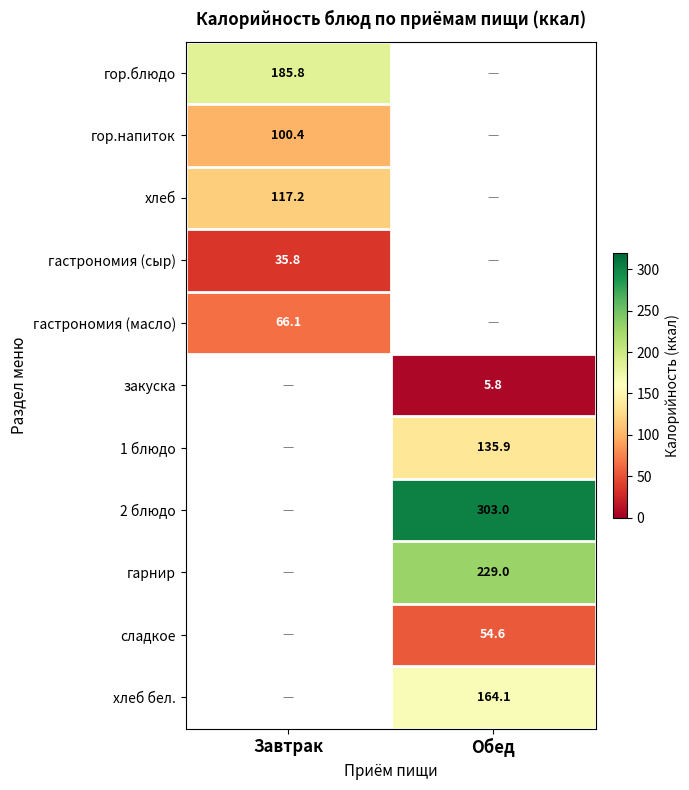

At how many categories does at least one series exceed 40?

2